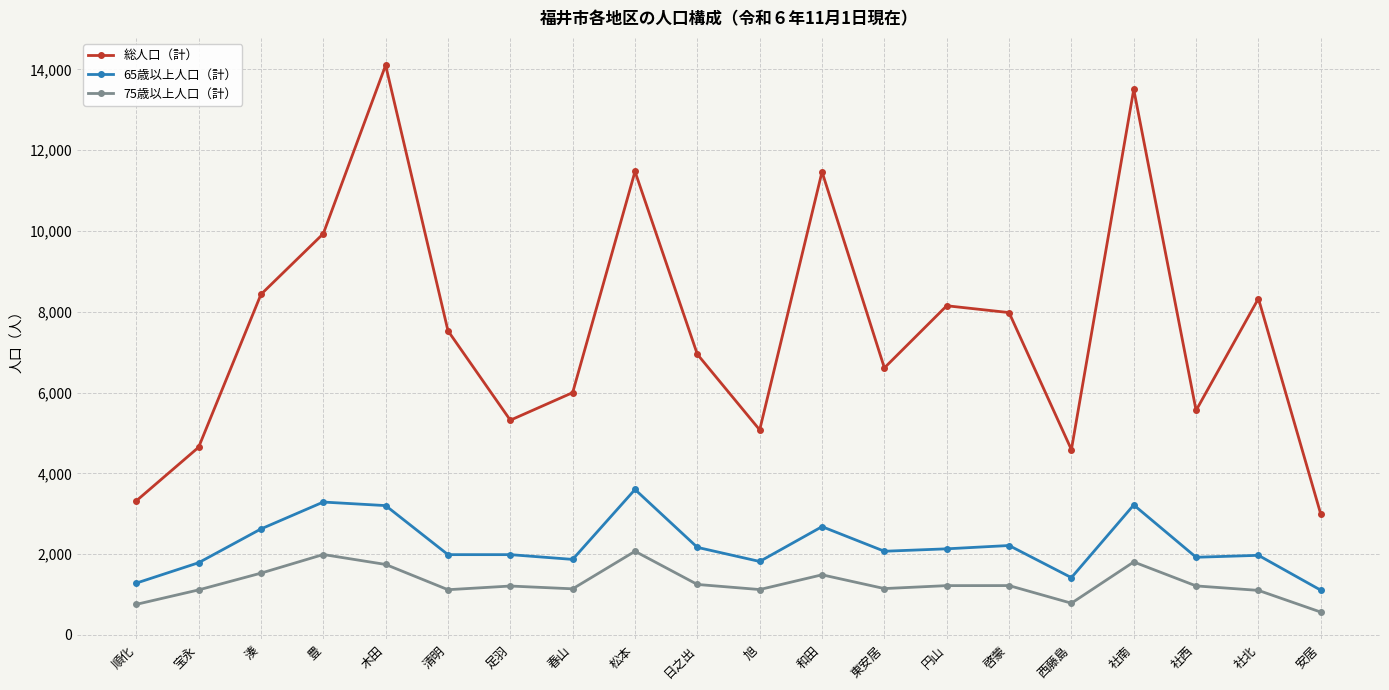

What are all the series names shown in the legend?

総人口（計）, 65歳以上人口（計）, 75歳以上人口（計）